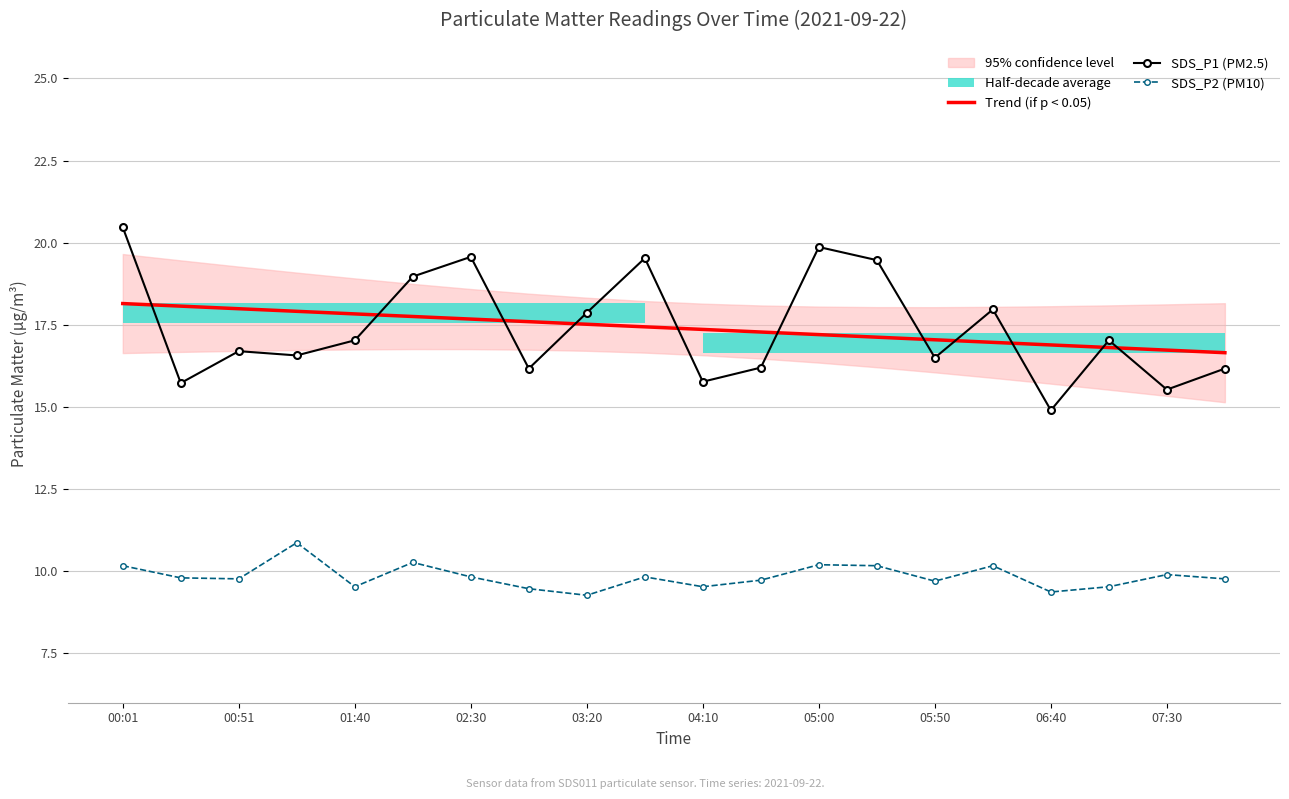

How many lines are shown in the chart?

3